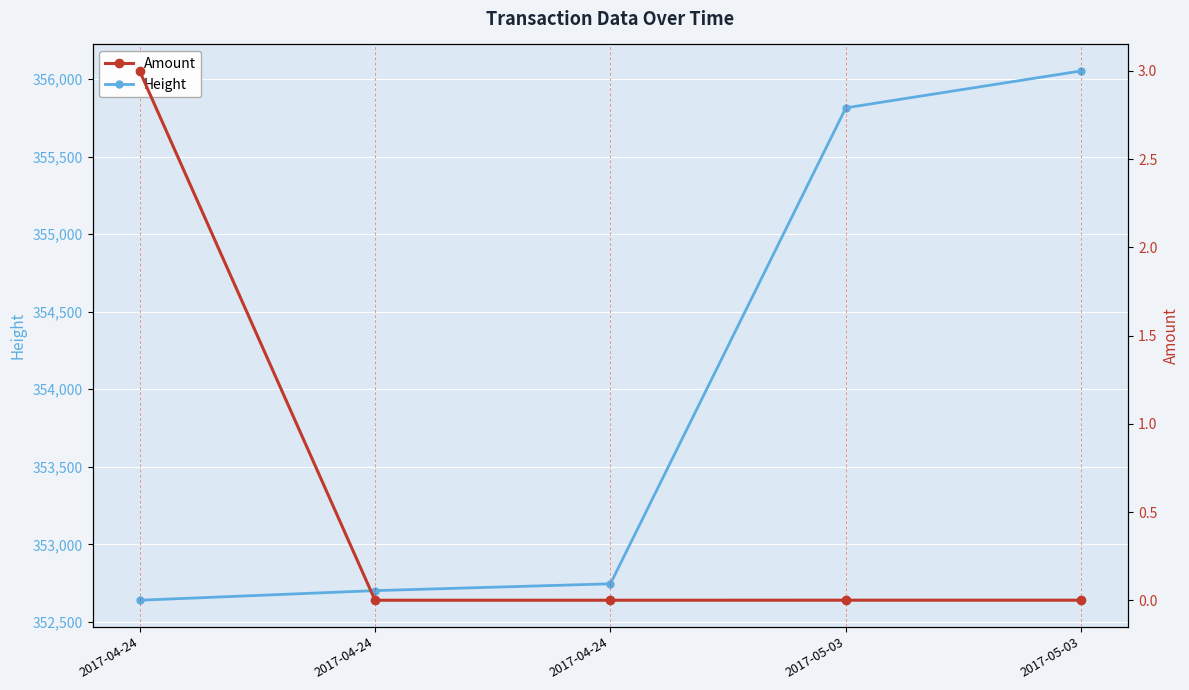

What is the spread (max minus min) of values at 2017-04-24?

352637.0